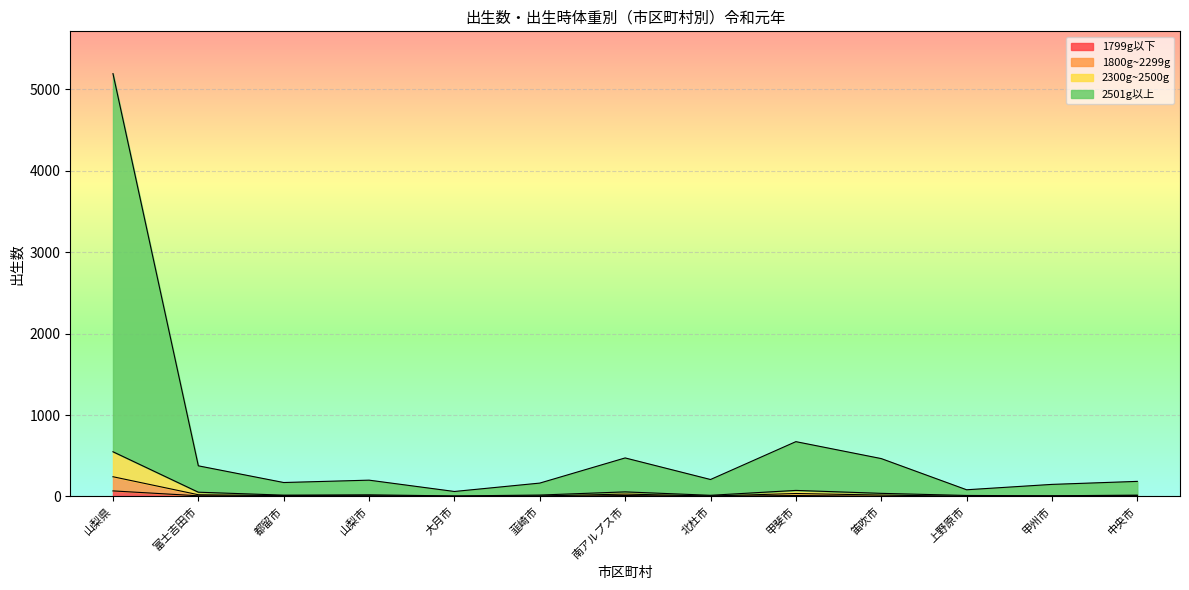

Which series has the largest range (max minus min)?

2501g以上